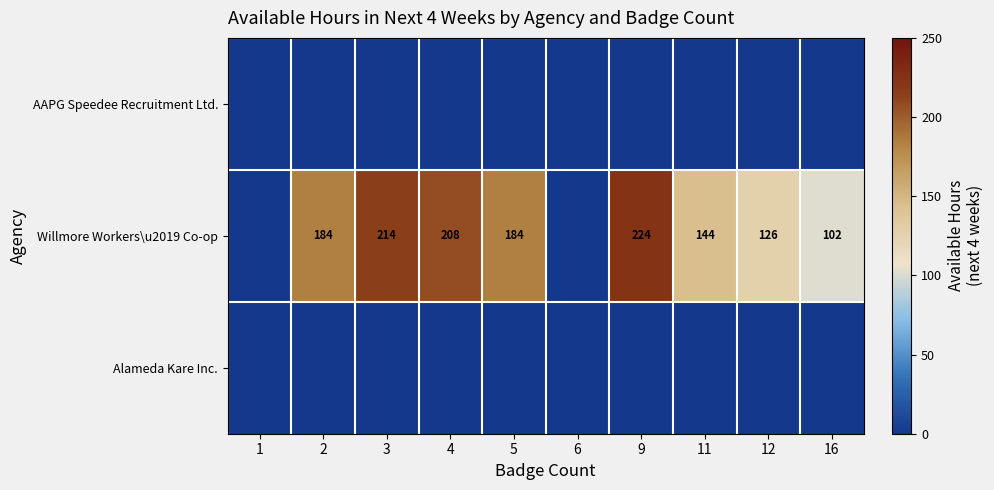

At which category does the chart reach its minimum across all series?

1